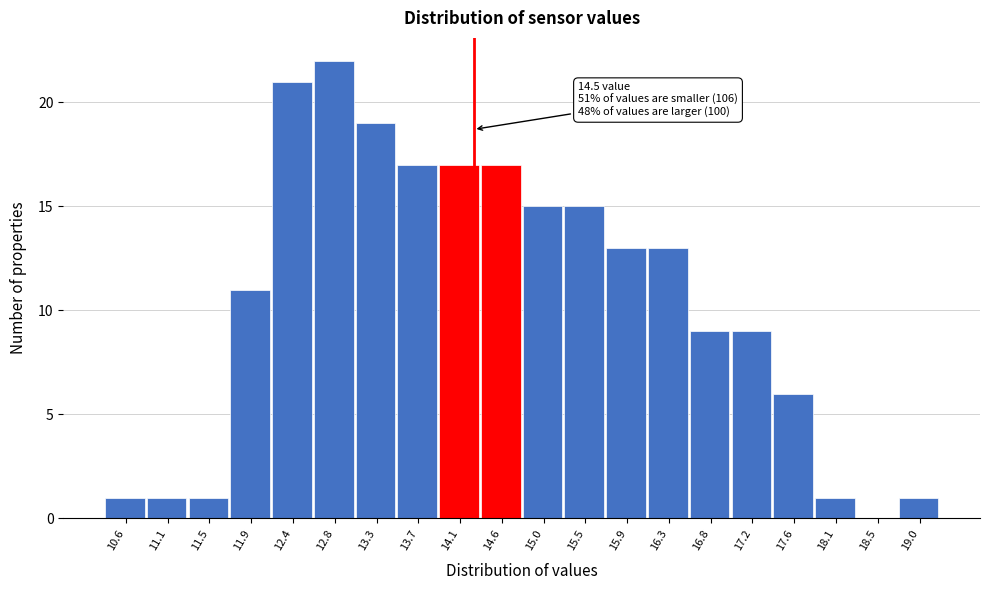

Reading left to right, list all the values displayed in this chart.

10.6=1	11.1=1	11.5=1	11.9=11	12.4=21	12.8=22	13.3=19	13.7=17	14.1=17	14.6=17	15.0=15	15.5=15	15.9=13	16.3=13	16.8=9	17.2=9	17.6=6	18.1=1	18.5=0	19.0=1